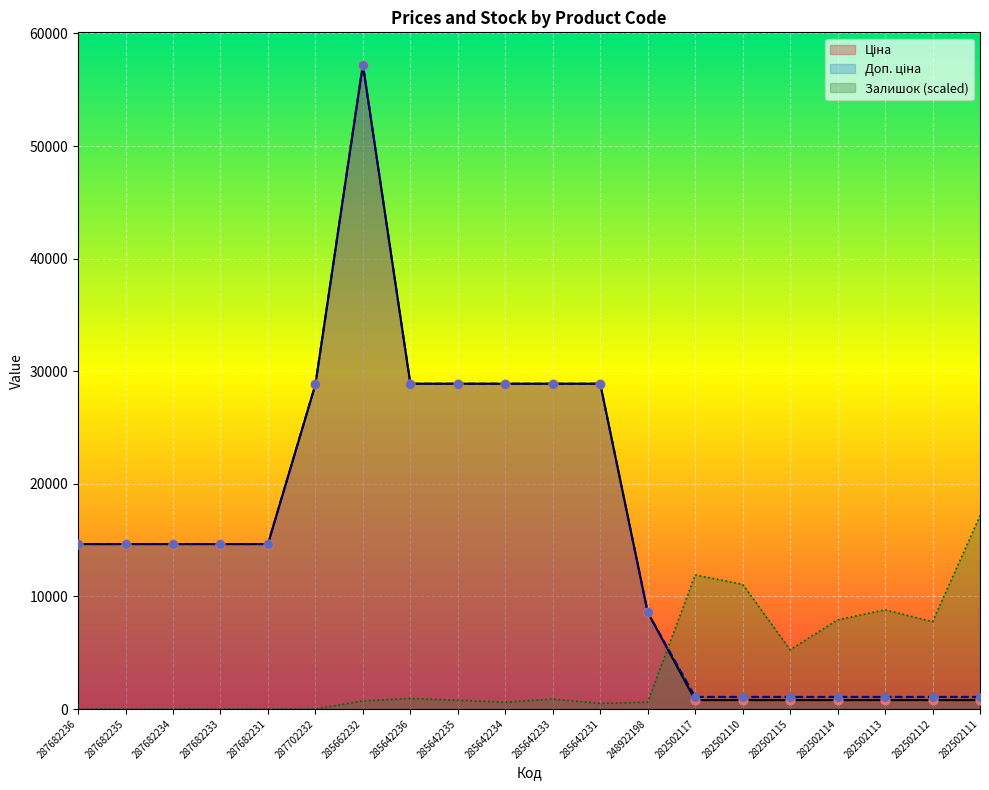

What is the total value across all series at 287682234?

29299.2